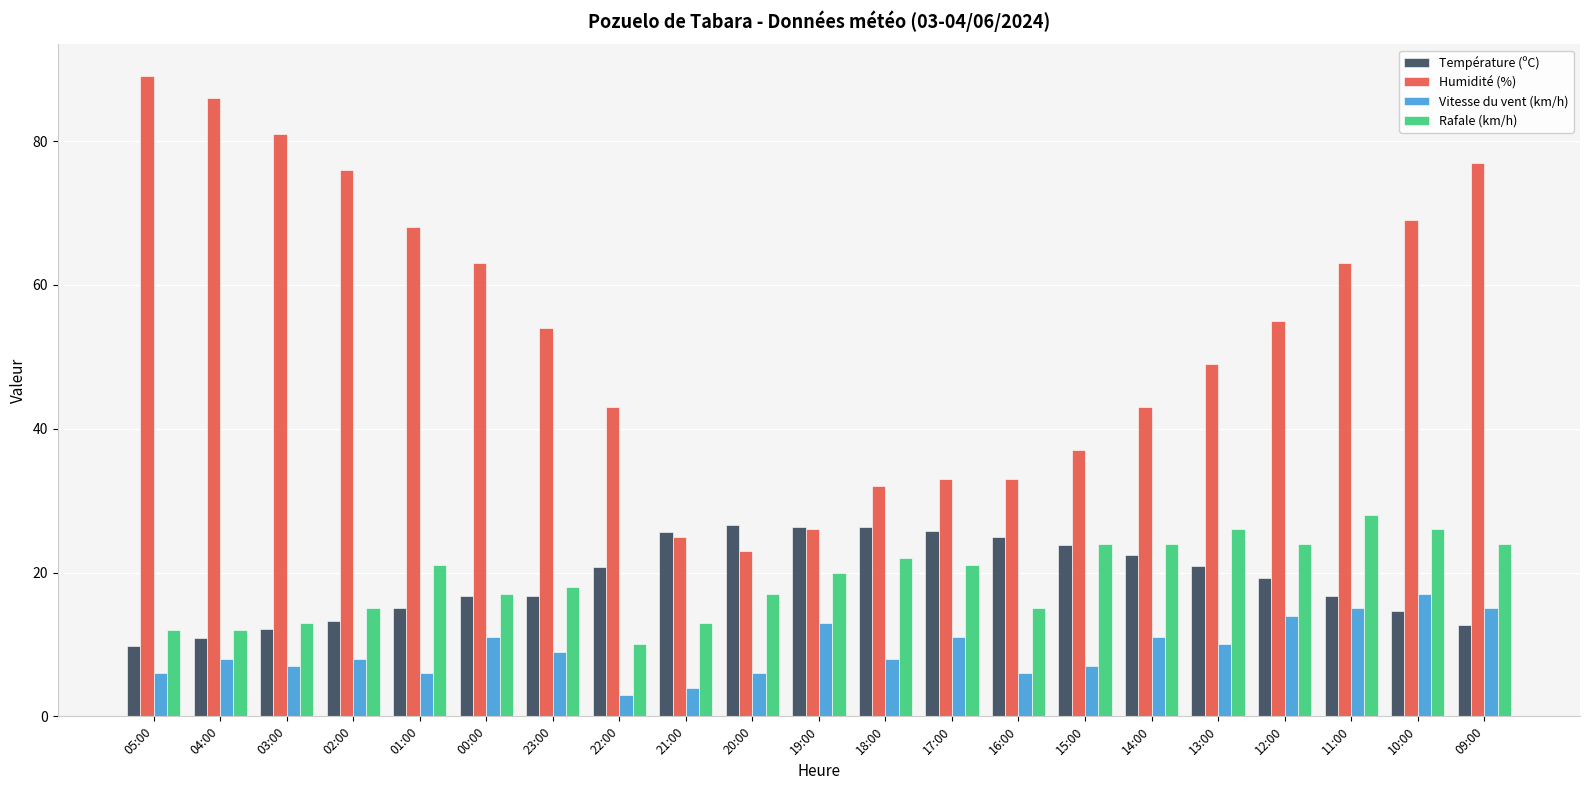

What is the label of the 2nd bar from the right?

10:00